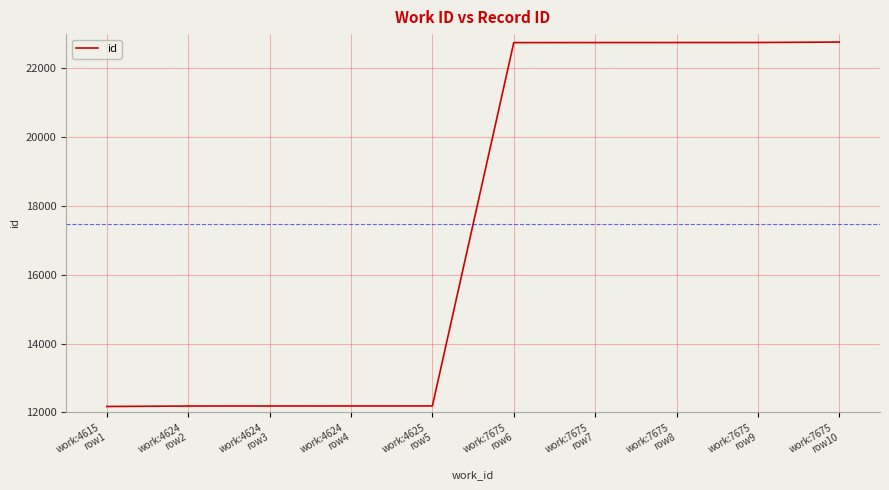

What is the difference between the maximum and minimum values?

10599